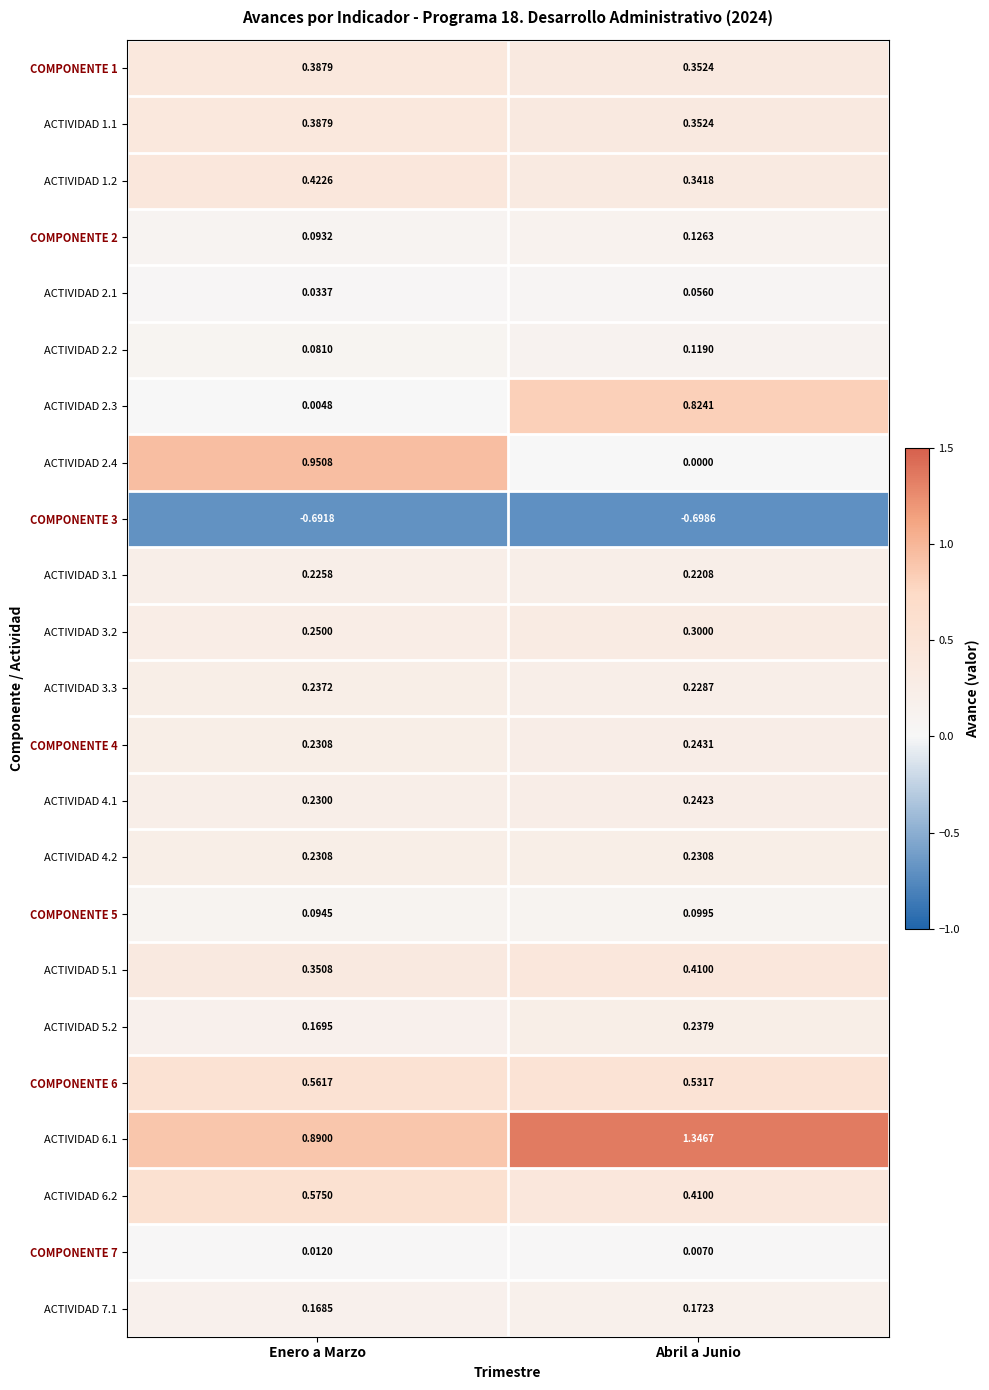

Where is ACTIVIDAD 1.1 nearest to the value 0?

Abril a Junio